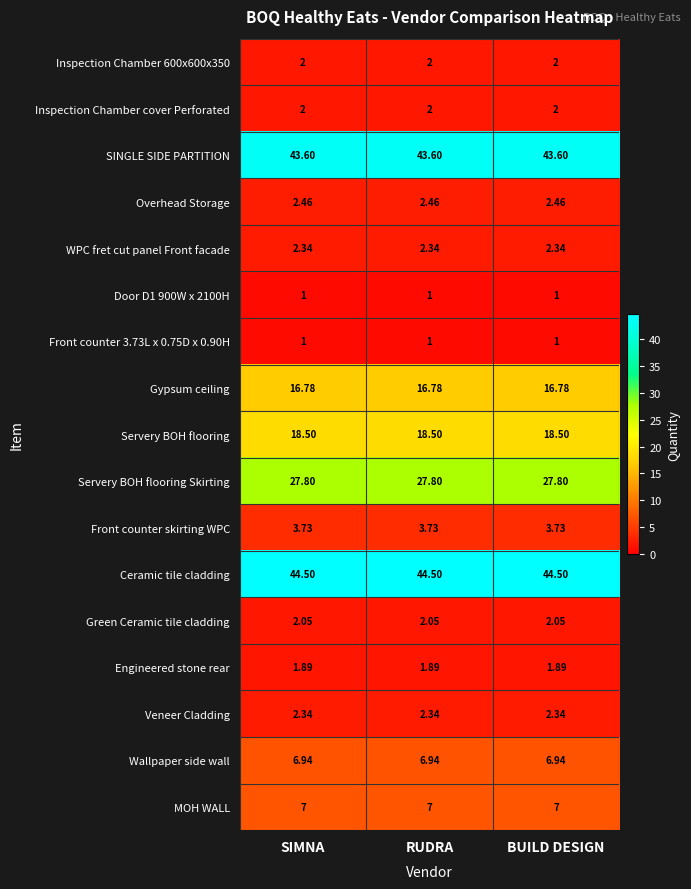

Count the number of data series in this chart.

17